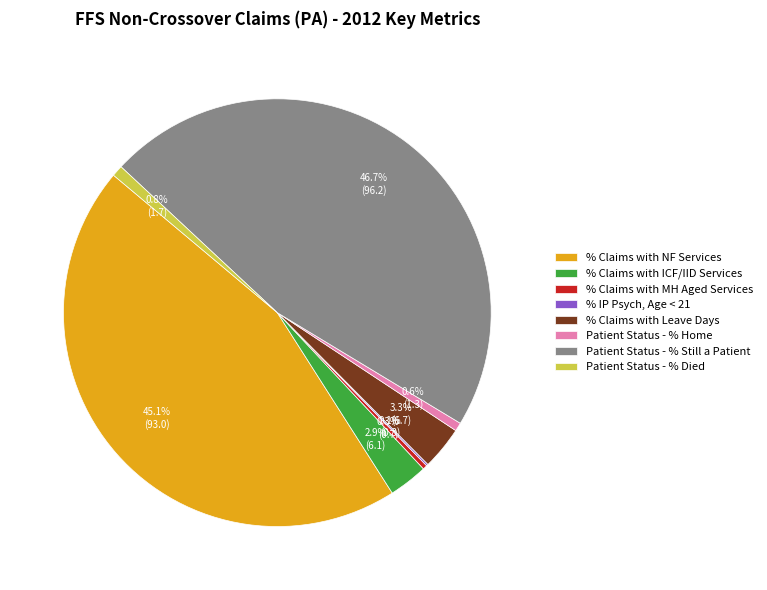

How much of the chart is everything except % Claims with ICF/IID Services?

97.1%